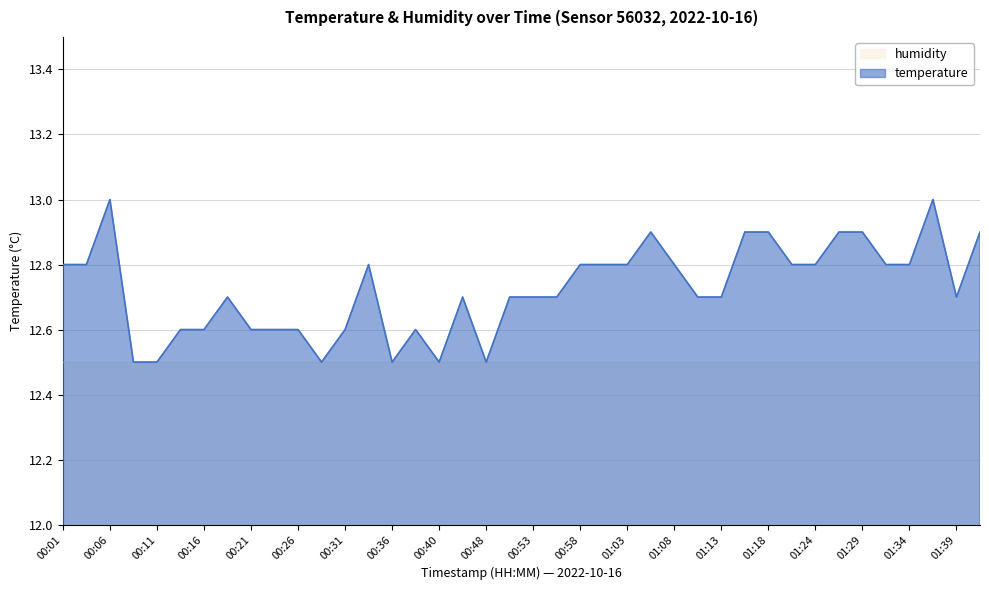

What is the value of the 19th point from the left?

12.5